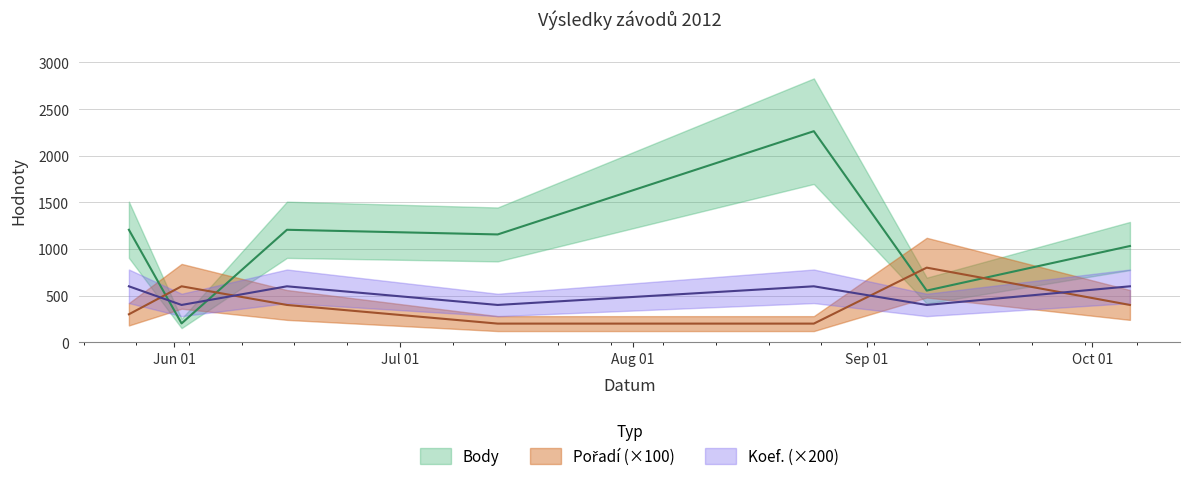

What is the difference between the Body values at 2012-09-09 and 2012-06-16?

652